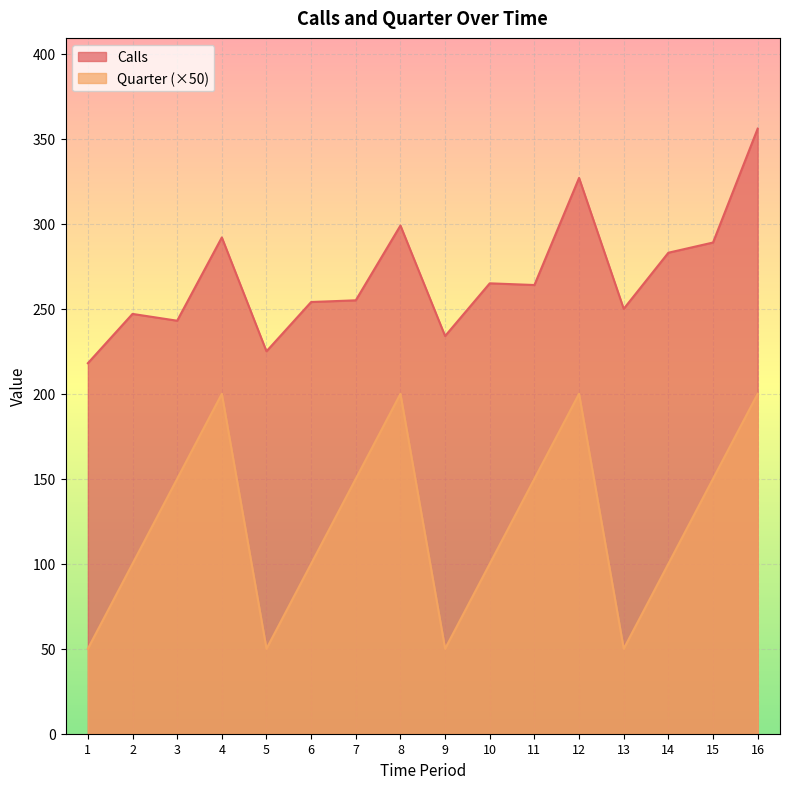

Between 16 and 3, which is larger?

16